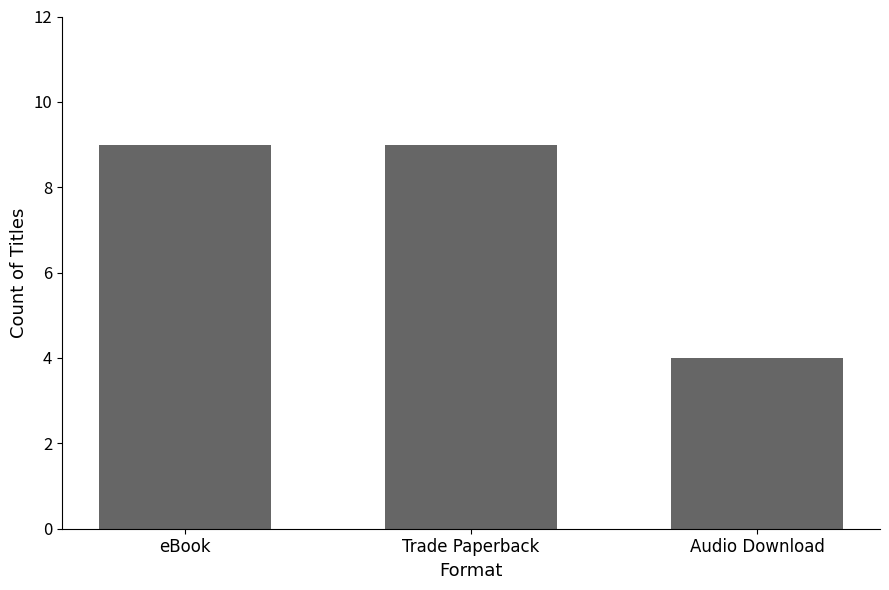

What is the label of the 1st bar from the right?

Audio Download